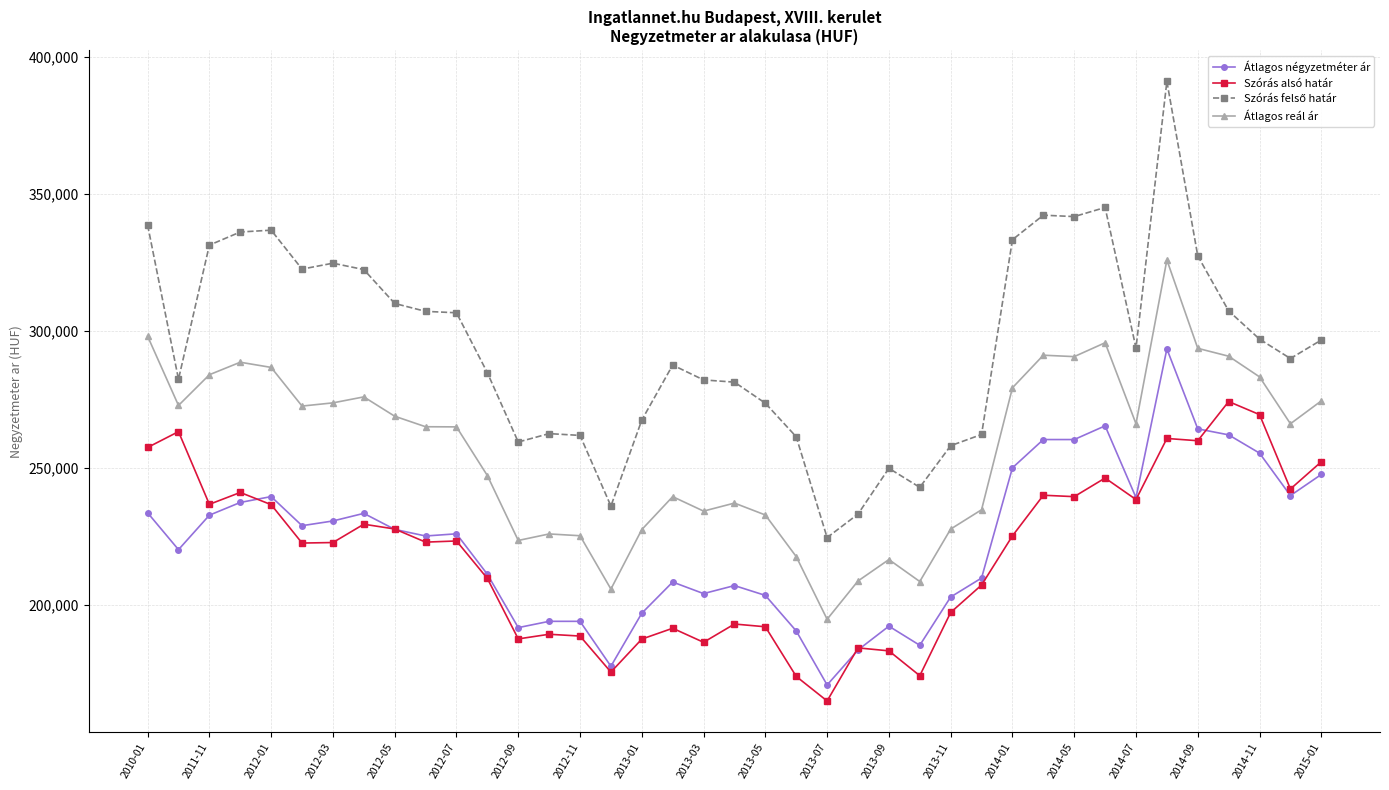

True or false: Átlagos négyzetméter ár and Átlagos reál ár cross at least once.

False